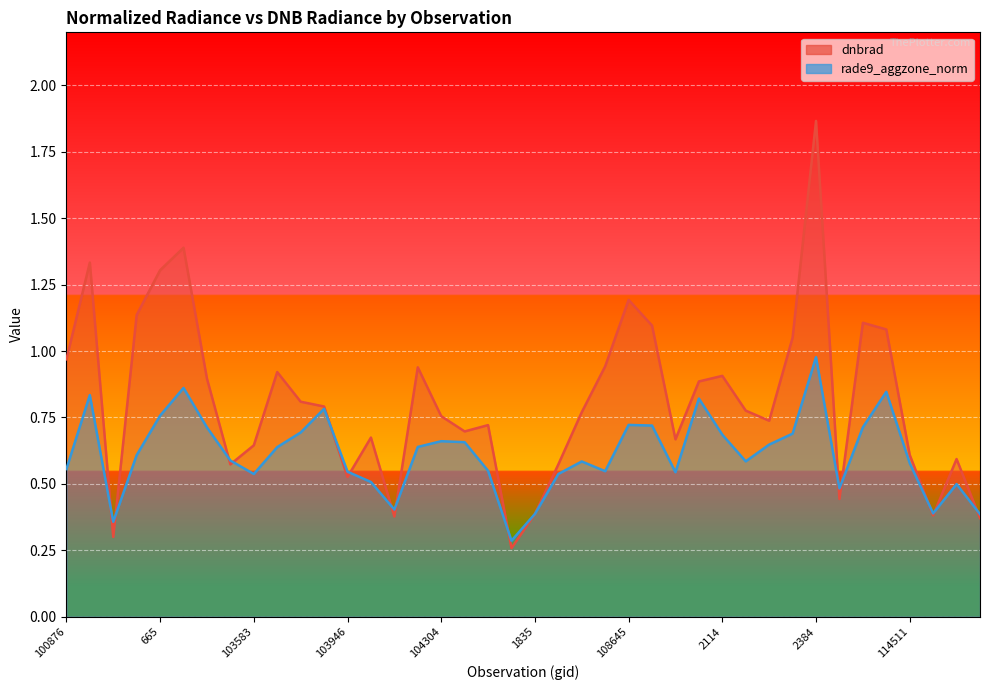

How many lines are shown in the chart?

2